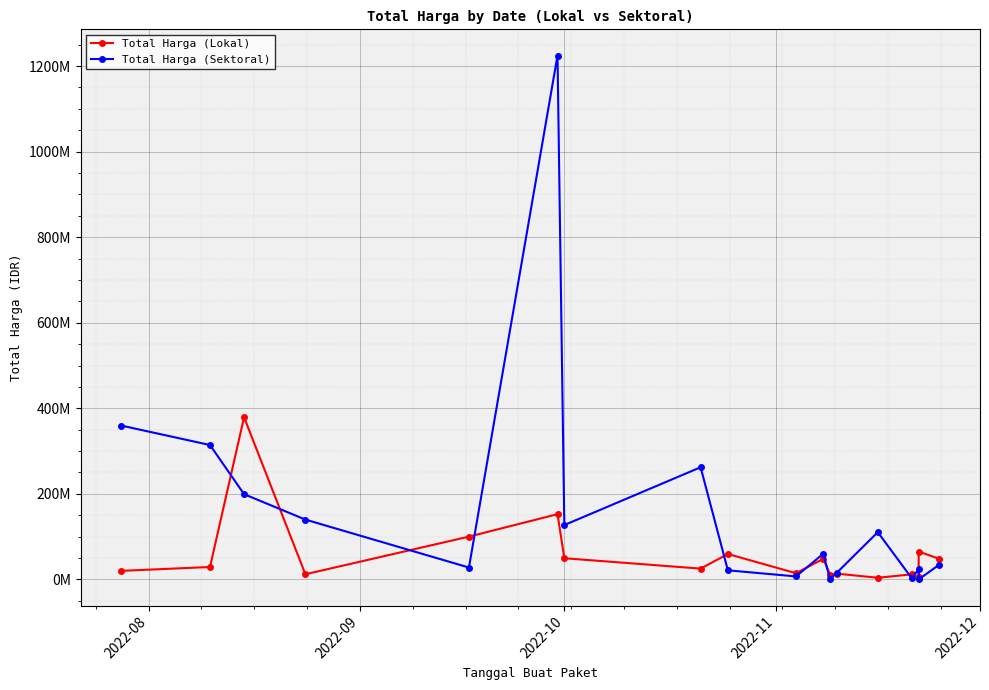

True or false: Total Harga (Lokal) has a value of 219041112 at 2022-10.

False